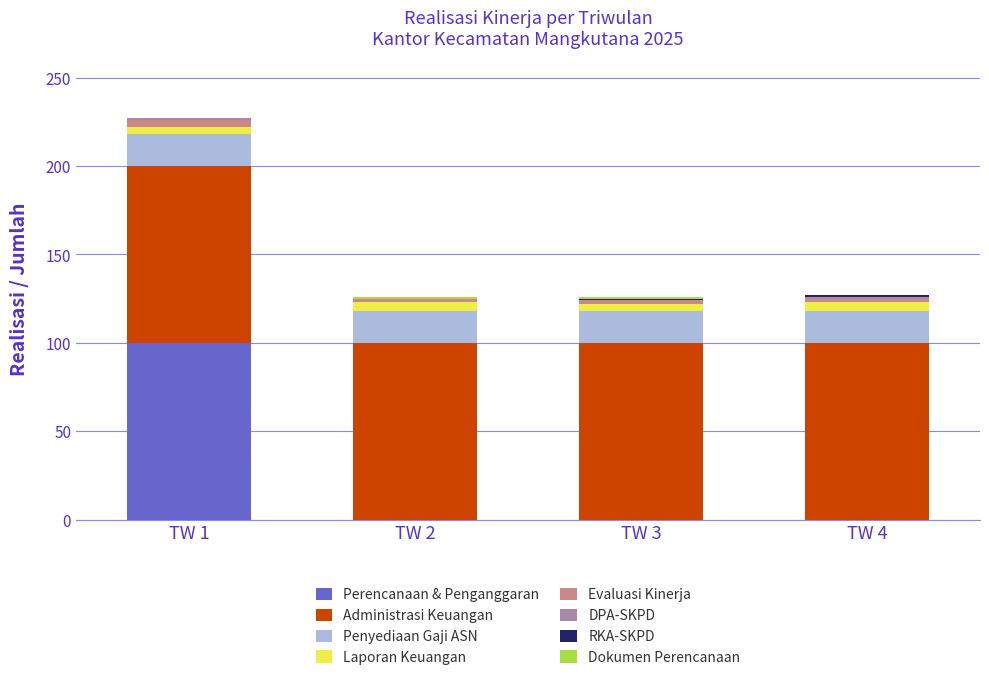

At which category is the sum across all series the highest?

TW 1